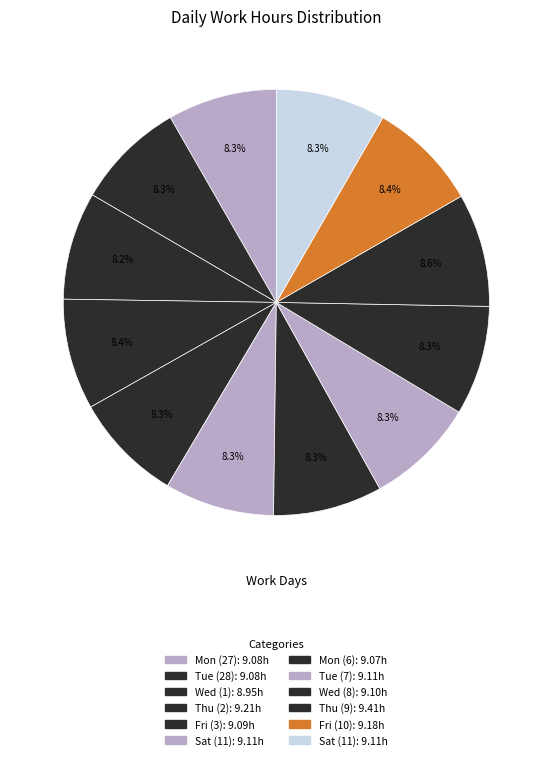

Count the number of slices in the pie.

12